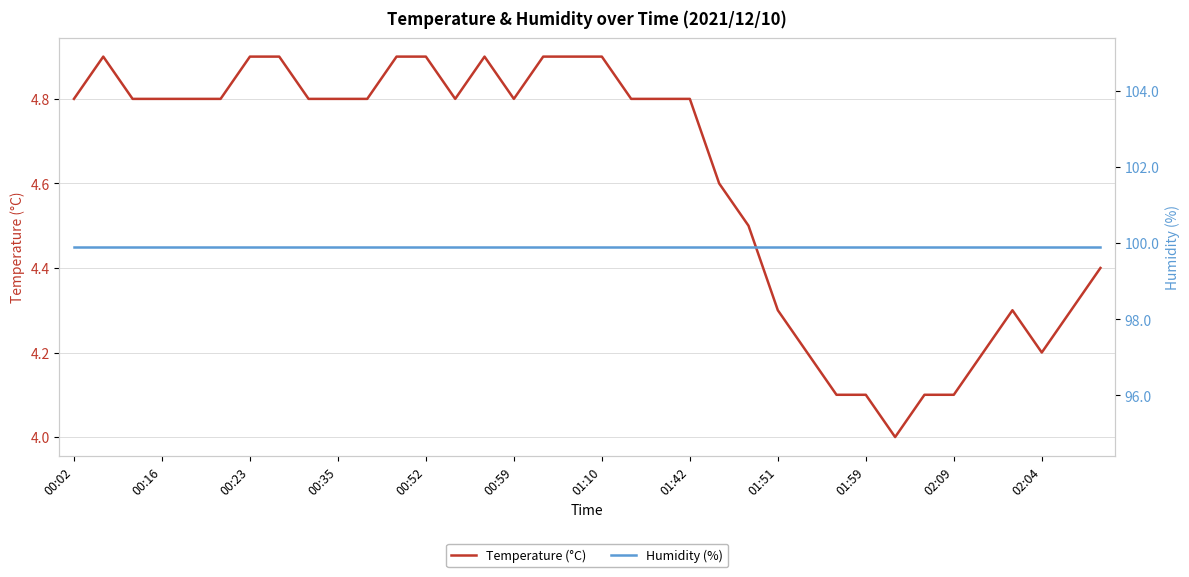

What is the maximum value for Temperature (°C)?

4.9